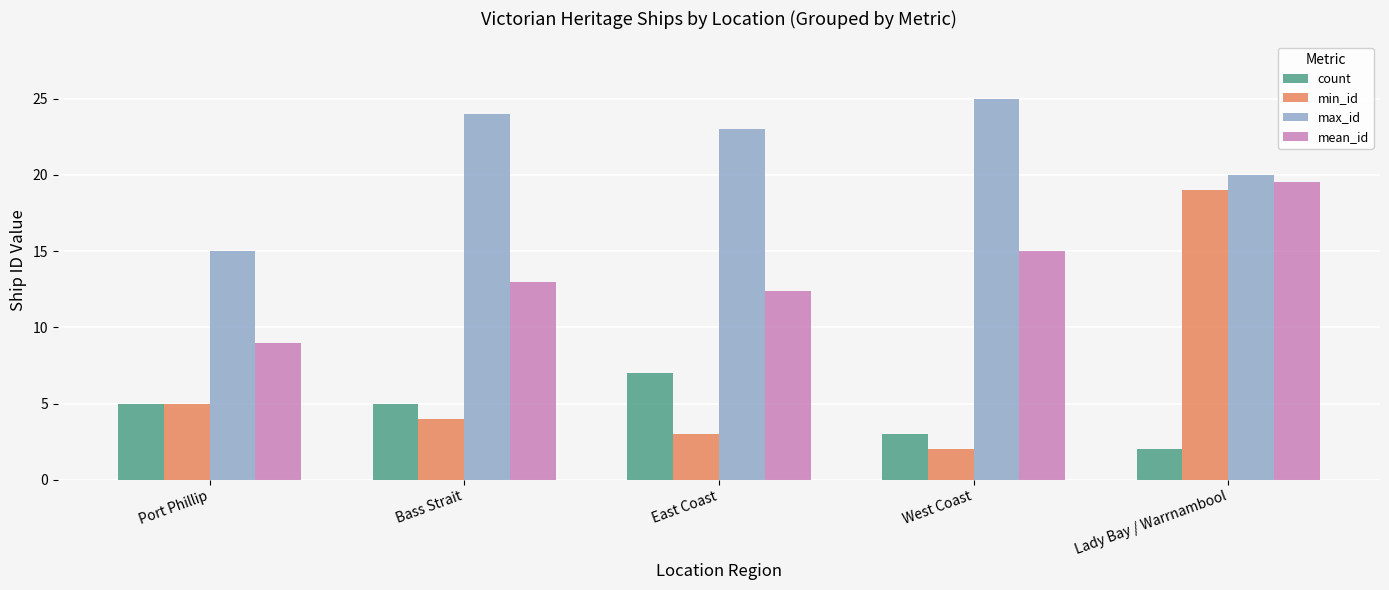

The mean_id series shows 2.0 at Port Phillip. True or false?

False